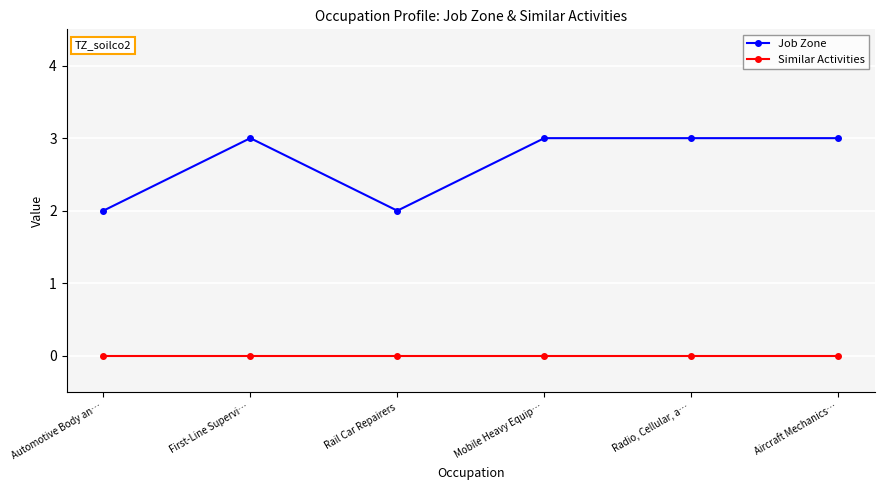

Count the number of data series in this chart.

2